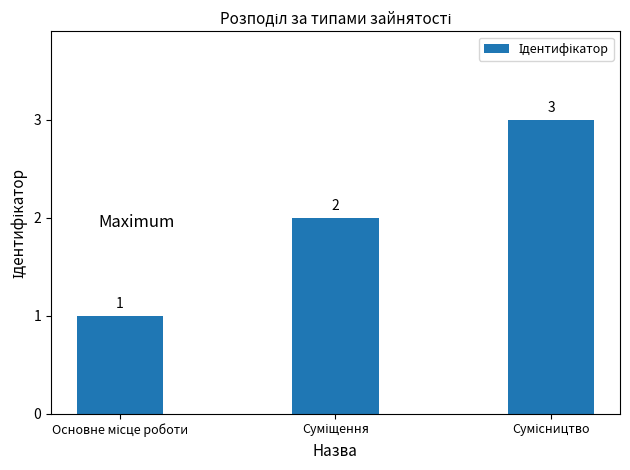

What is the maximum value shown in the chart?

3